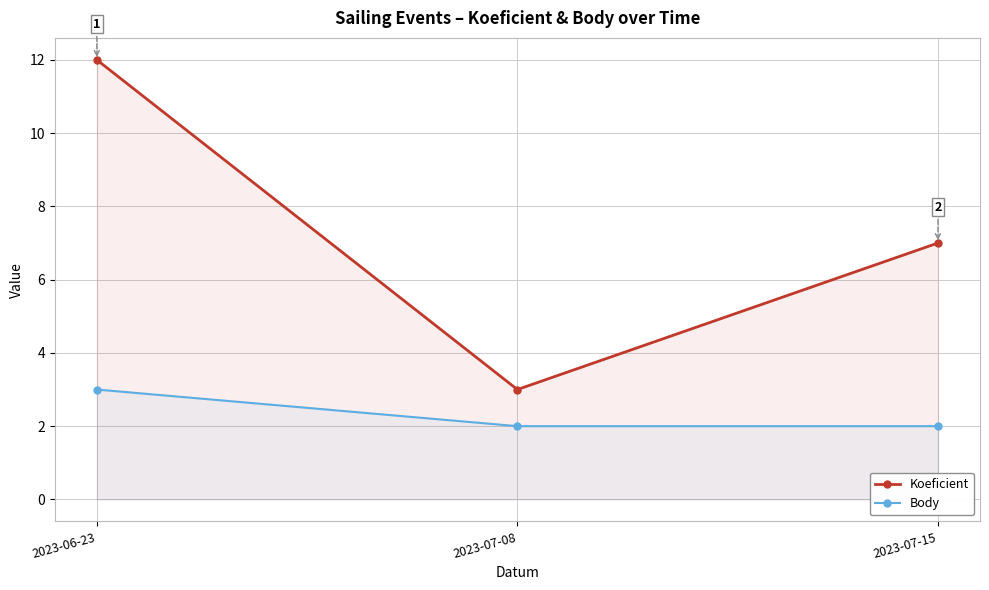

Reading left to right, list all the values displayed in this chart.

Koeficient: 2023-06-23=12	2023-07-08=3	2023-07-15=7
Body: 2023-06-23=3	2023-07-08=2	2023-07-15=2